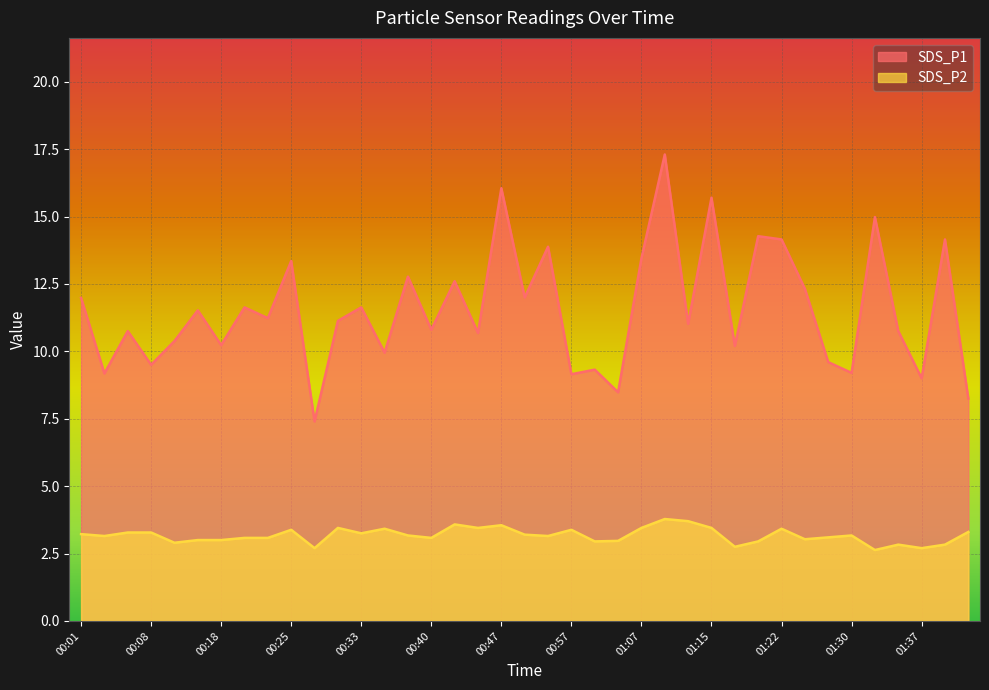

What is the value of the SDS_P2 point at the 21st from the left?

3.1